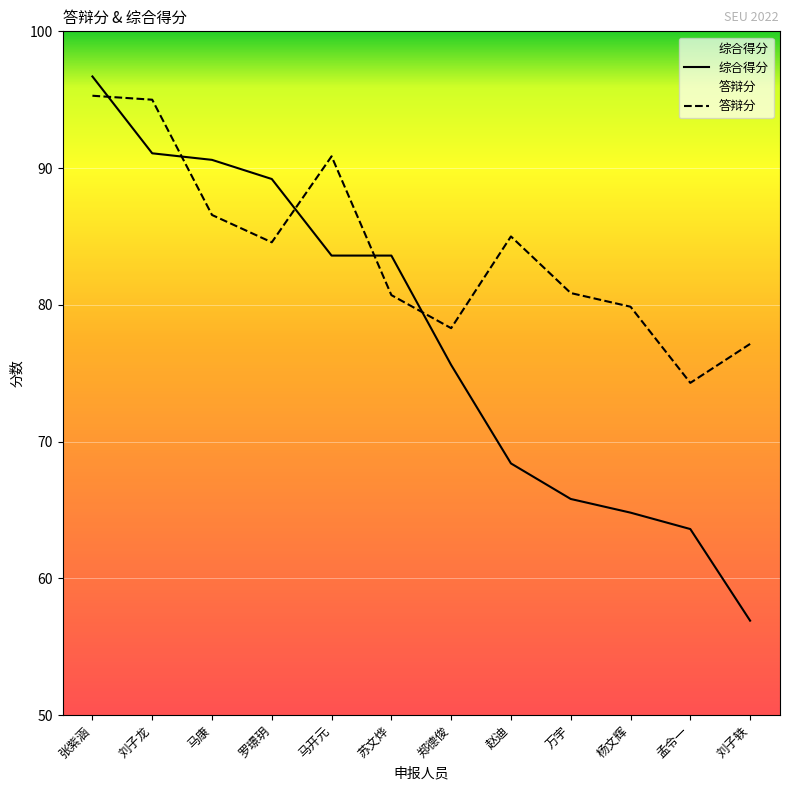

List the labels in order of value, smallest first.

孟令一, 刘子轶, 郑德俊, 杨文辉, 苏文烨, 万宇, 罗璟玥, 赵迪, 马康, 马开元, 刘子龙, 张紫涵